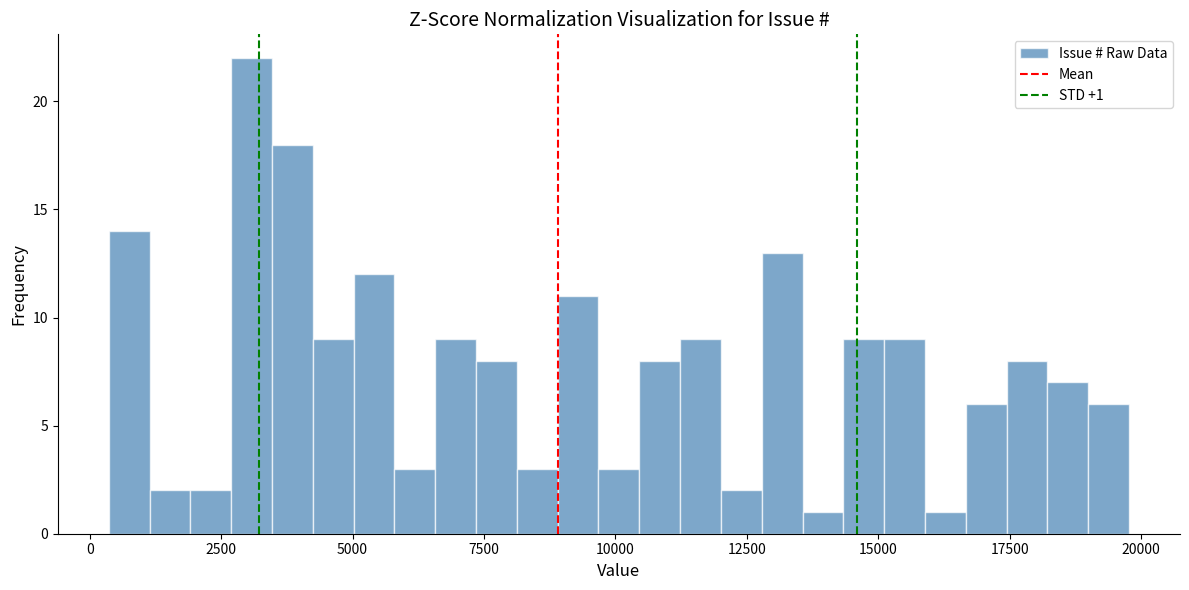

Around what value on the x-axis is the tallest bar? Give the approximate position of its centre, as read against the axis.

3000